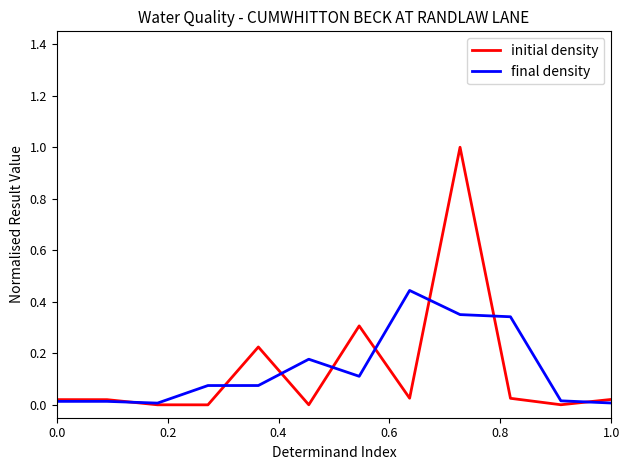

Which series has the widest spread of values?

initial density